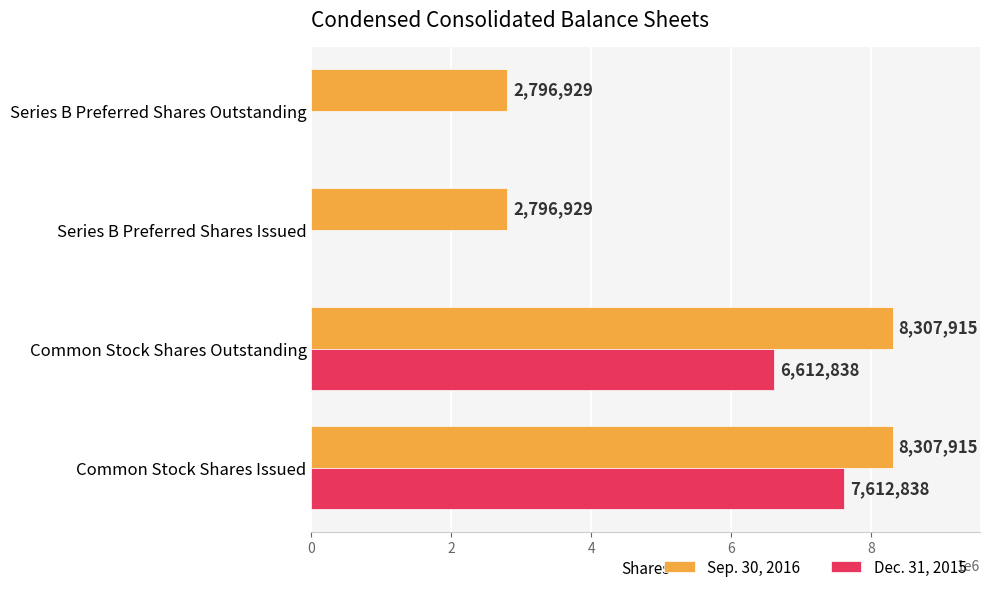

Between Common Stock Shares Issued and Common Stock Shares Outstanding, which series saw the biggest shift?

Dec. 31, 2015